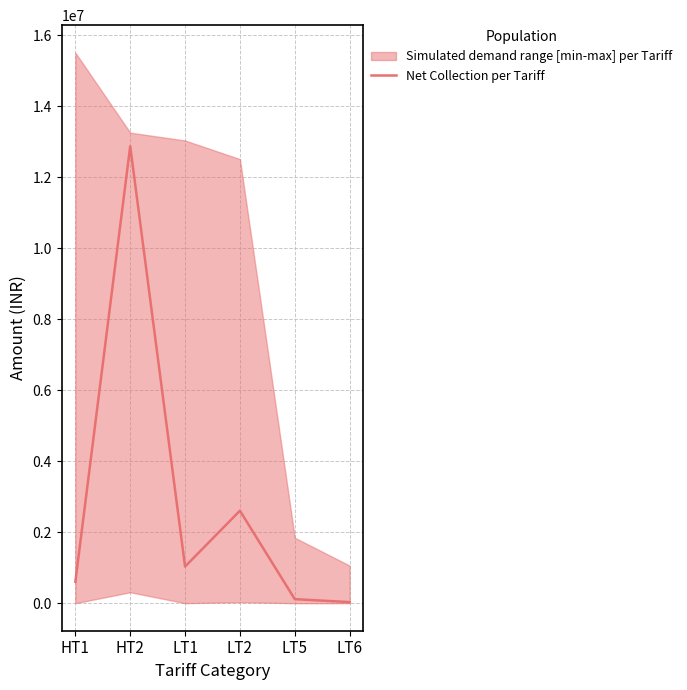

What is the value of the 5th point from the left?

114305.5